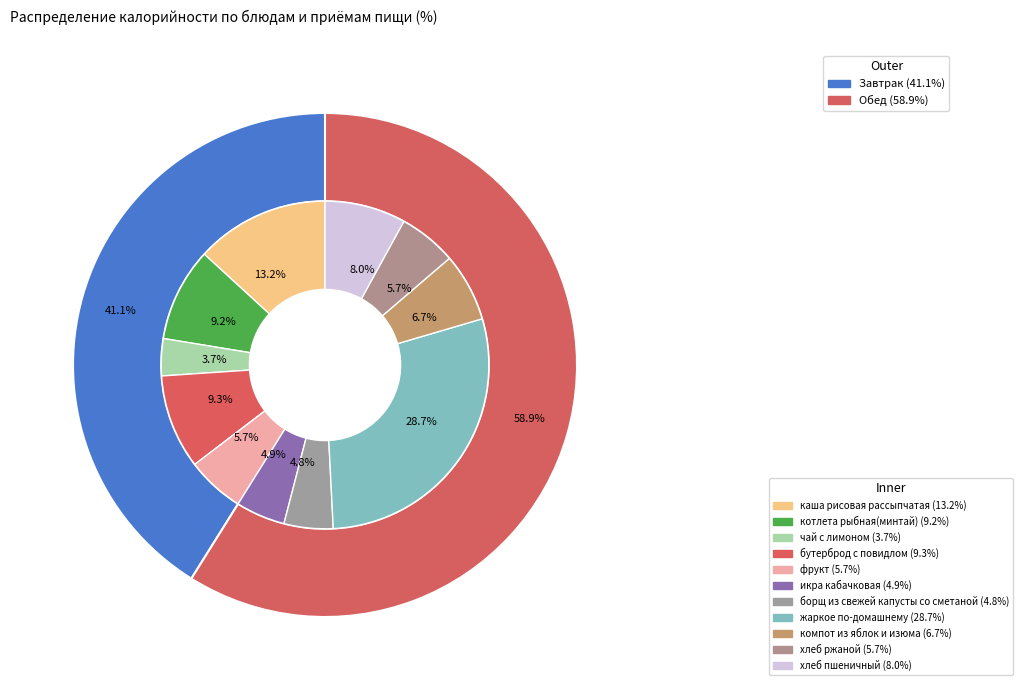

Approximately how many times larger is the value at котлета рыбная(минтай) compared to жаркое по-домашнему?

0.3